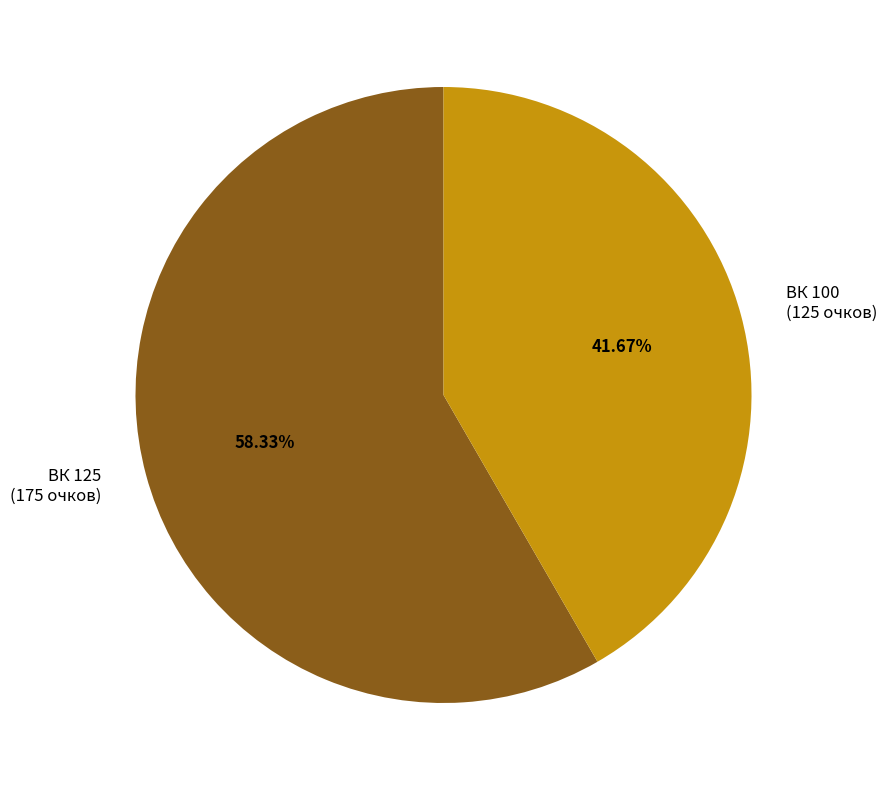

To the nearest percent, what is the difference between the largest and smallest slice percentages?

17%